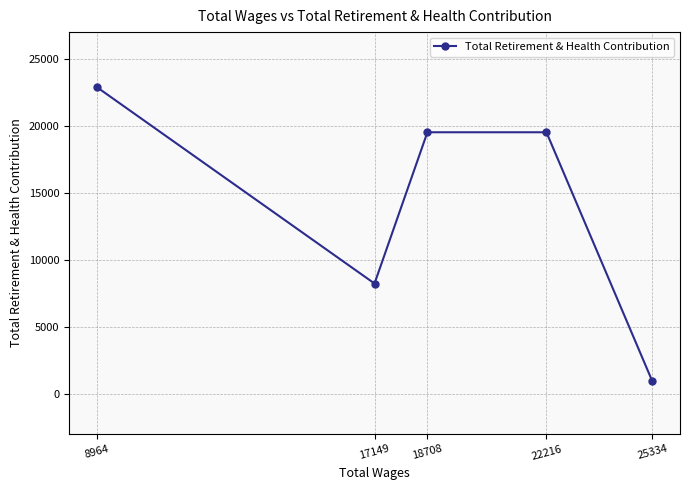

Which has a higher value, 18708 or 8964?

8964